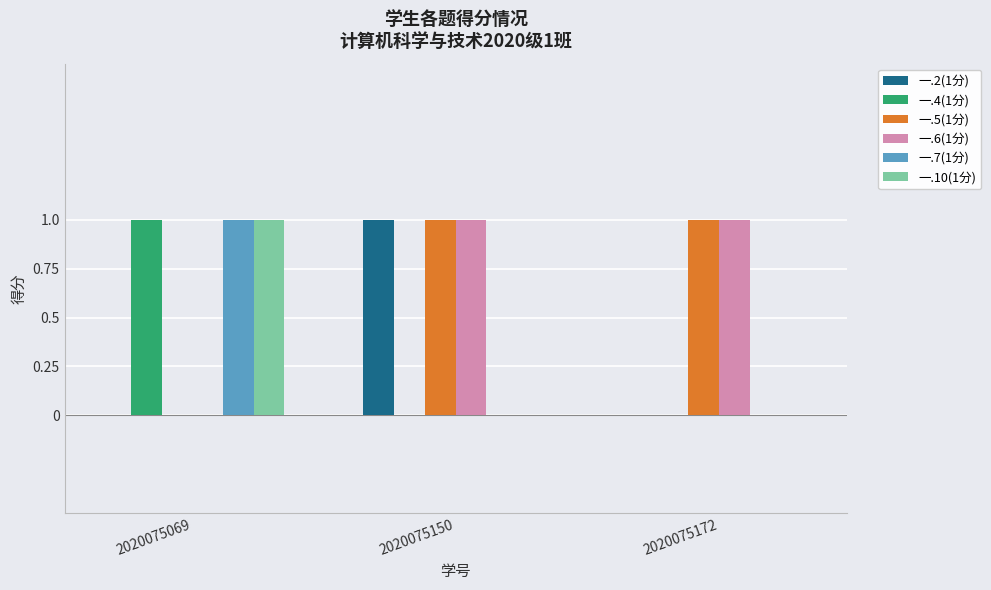

Reading right to left, list all the values displayed in this chart.

一.2(1分): 0	1	0
一.4(1分): 0	0	1
一.5(1分): 1	1	0
一.6(1分): 1	1	0
一.7(1分): 0	0	1
一.10(1分): 0	0	1